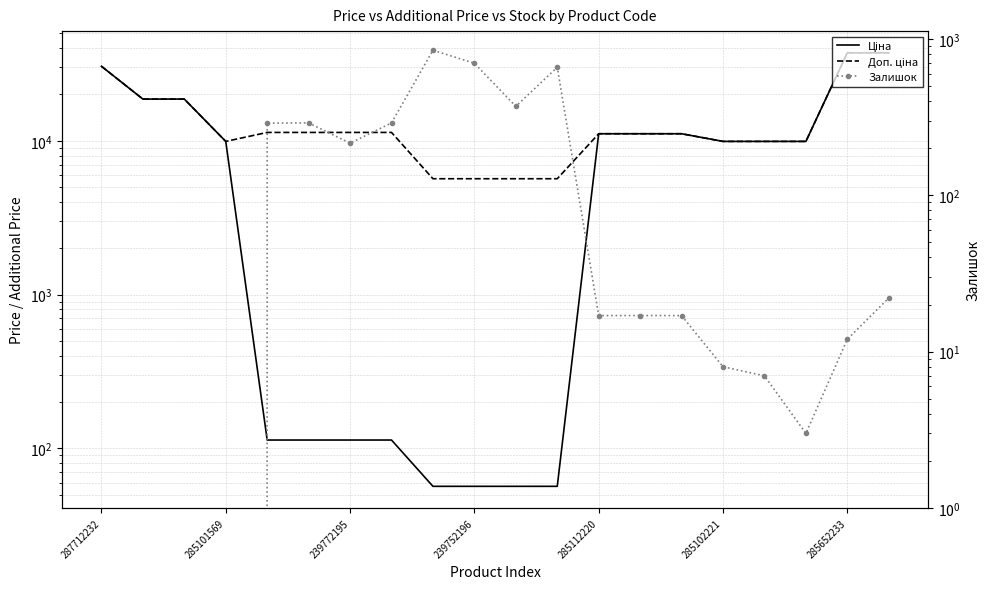

How many data points in Залишок are less than 17?

8